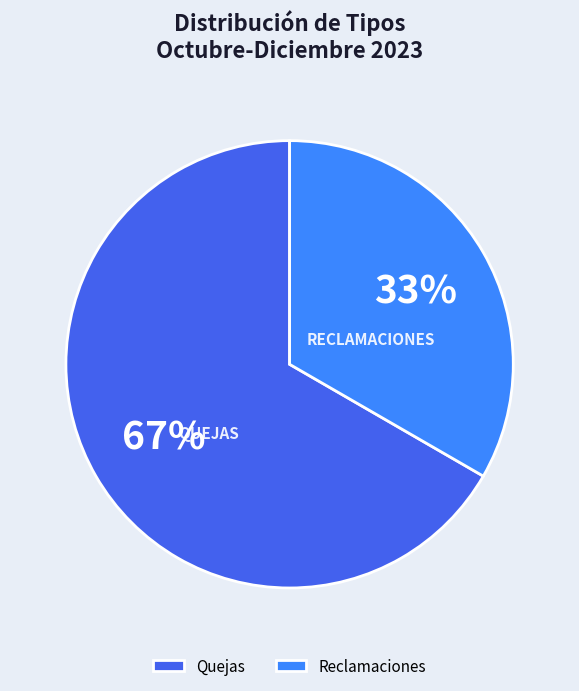

Which slice is the largest?

Quejas